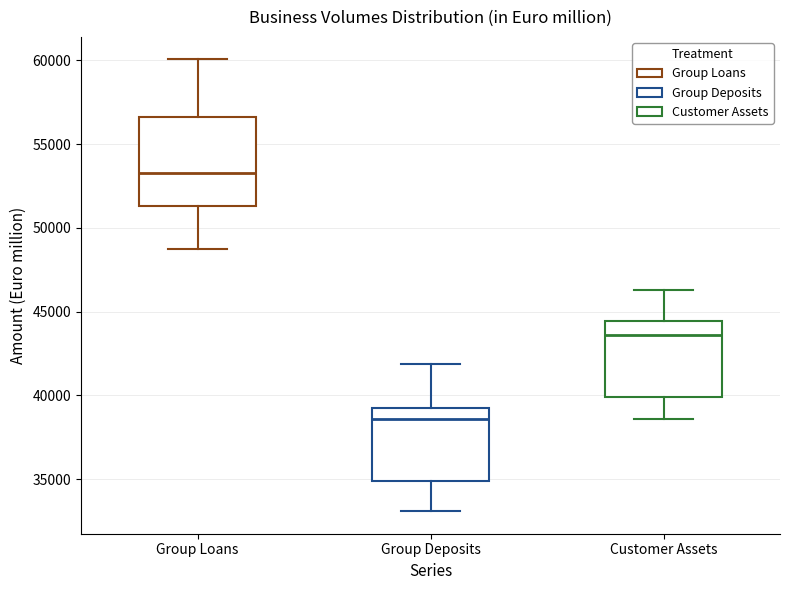

Reading left to right, transcribe this box plot: for each box, give where its median line is, the range the box spans, and where its two whiskers end, as read against the y-axis. The values are not printed on the chart, so give them approximately, as read against the axis.

Group Loans: median 53000, box 51500 to 56500, whiskers 48500 to 60000
Group Deposits: median 38500, box 35000 to 39500, whiskers 33000 to 42000
Customer Assets: median 43500, box 40000 to 44500, whiskers 38500 to 46500